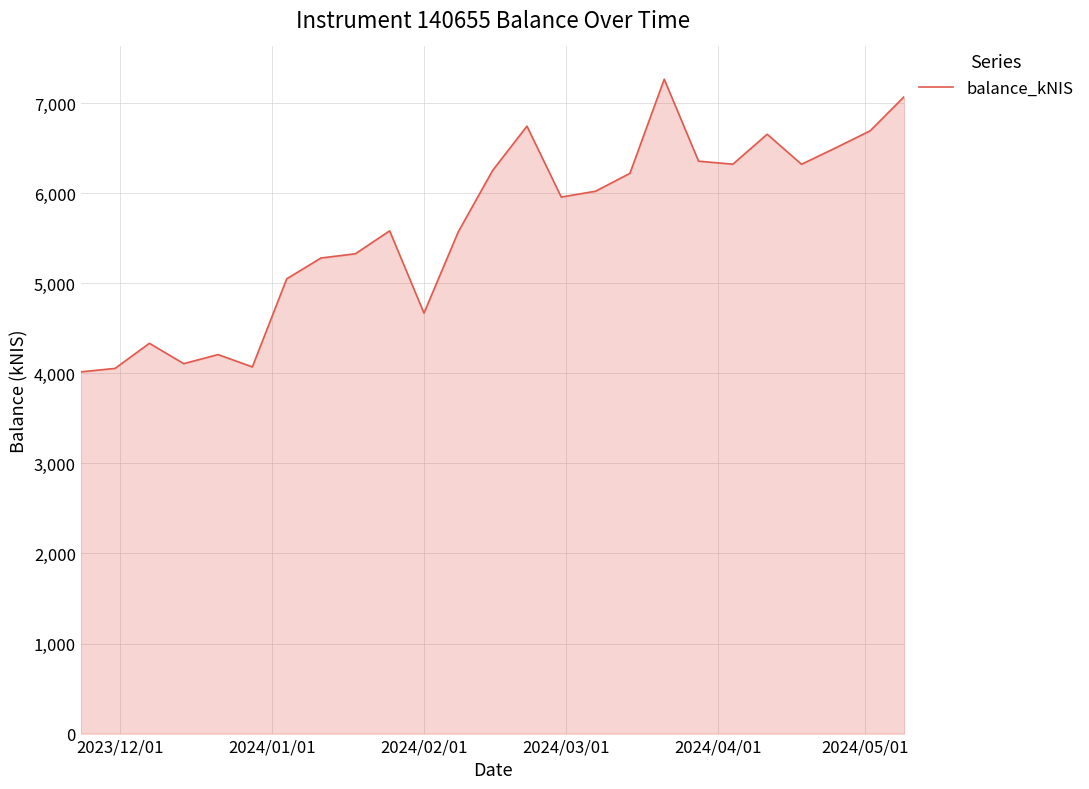

What is the greatest value displayed?

7266.0